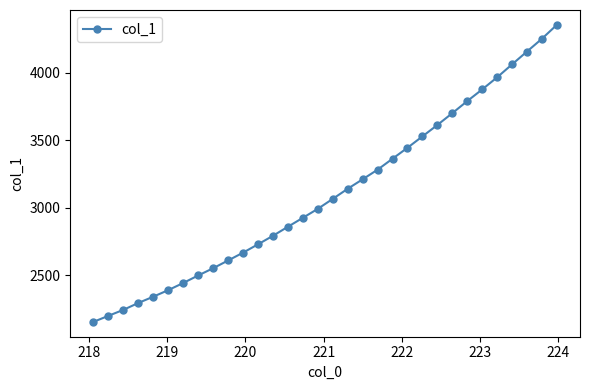

How many lines are shown in the chart?

1